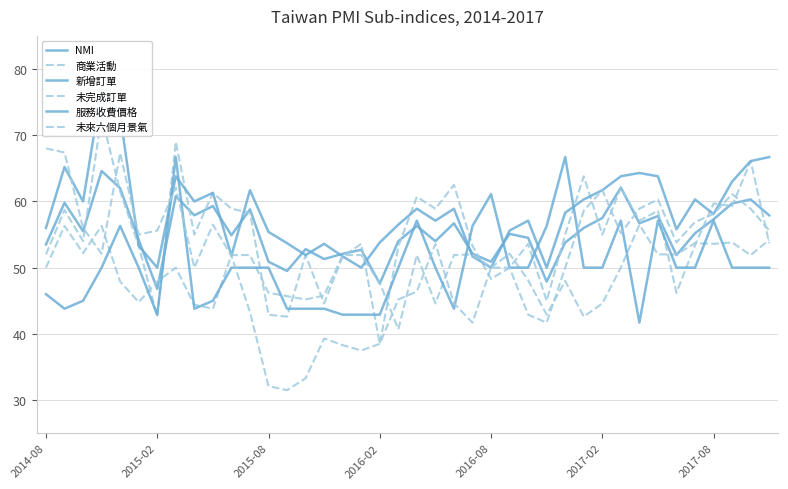

What is the minimum value shown in the chart?

31.5